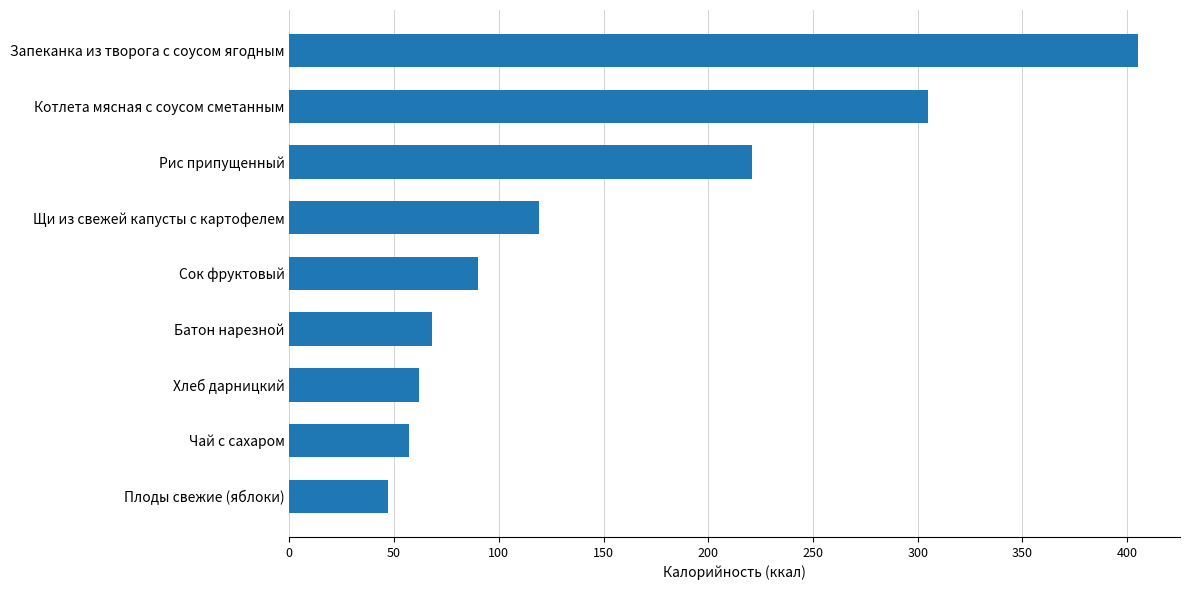

What is the average value?

153